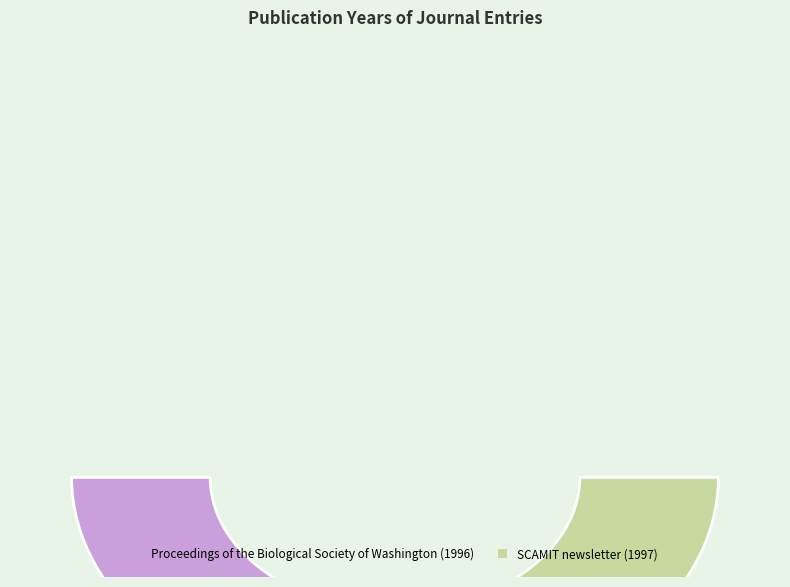

Do Proceedings of the Biological Society of Washington (1996) and SCAMIT newsletter (1997) together represent more than half of the pie?

Yes